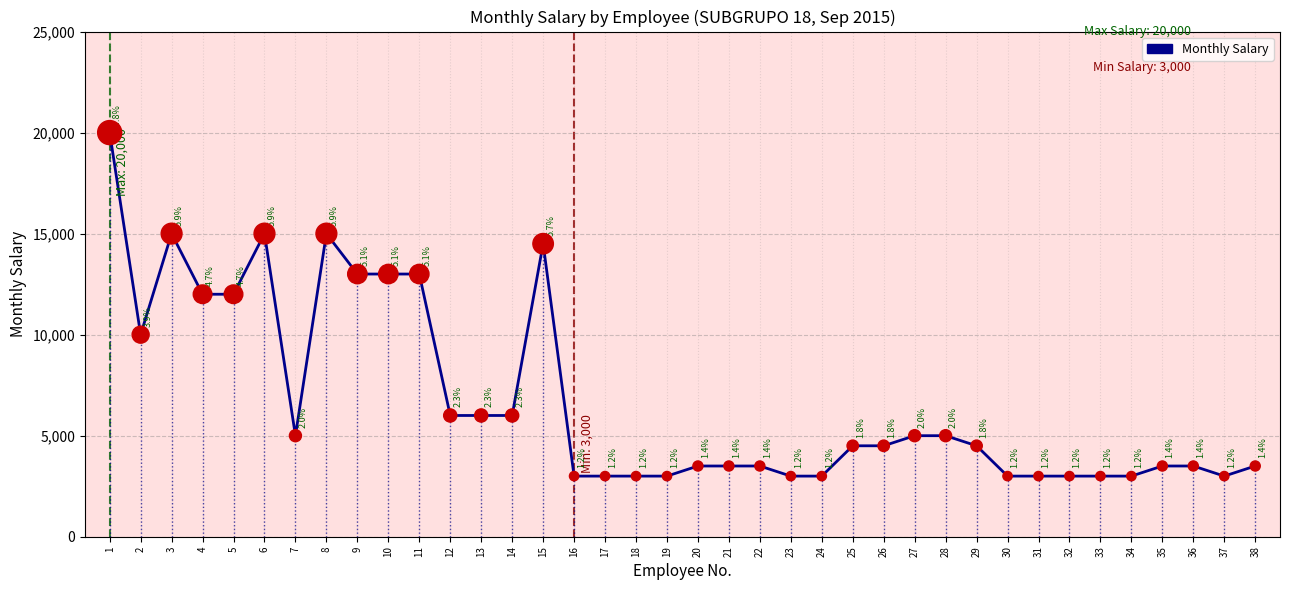

Between 19 and 6, which is larger?

6